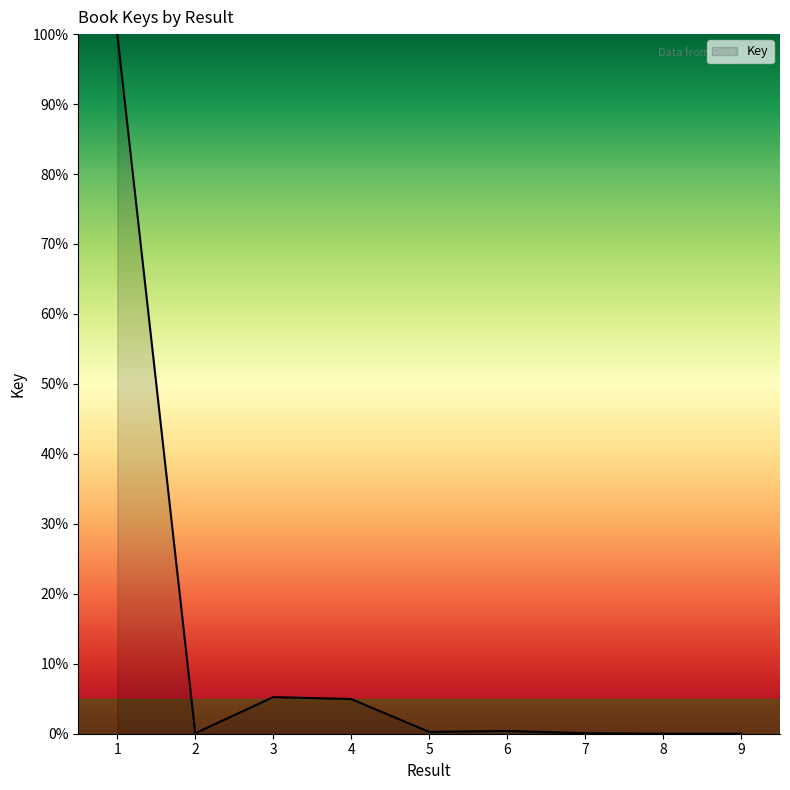

The value at 1 is 100.0. True or false?

True